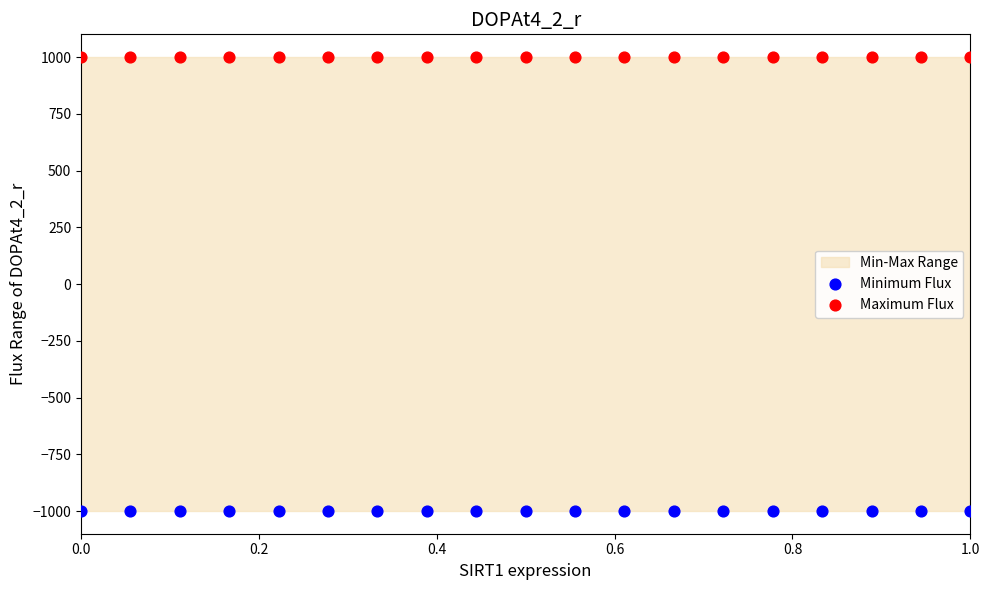

Which series contains the lowest Y value?

Minimum Flux